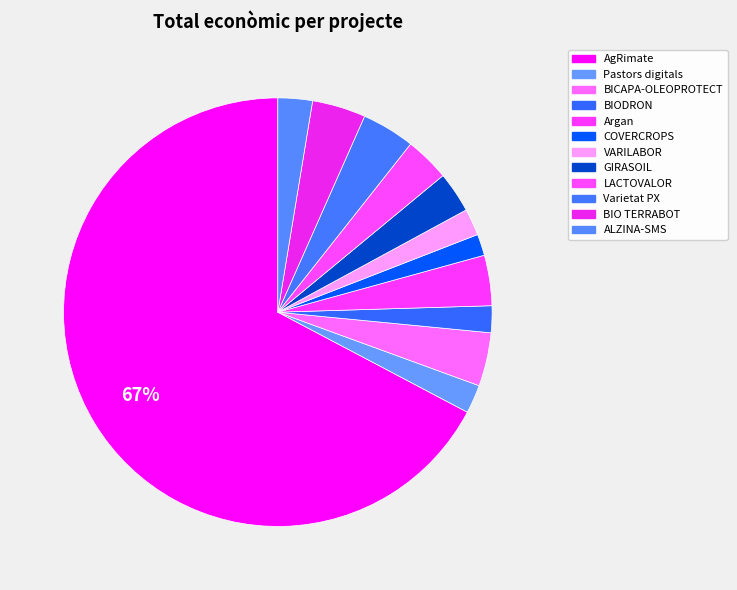

How many slices are in this pie chart?

12